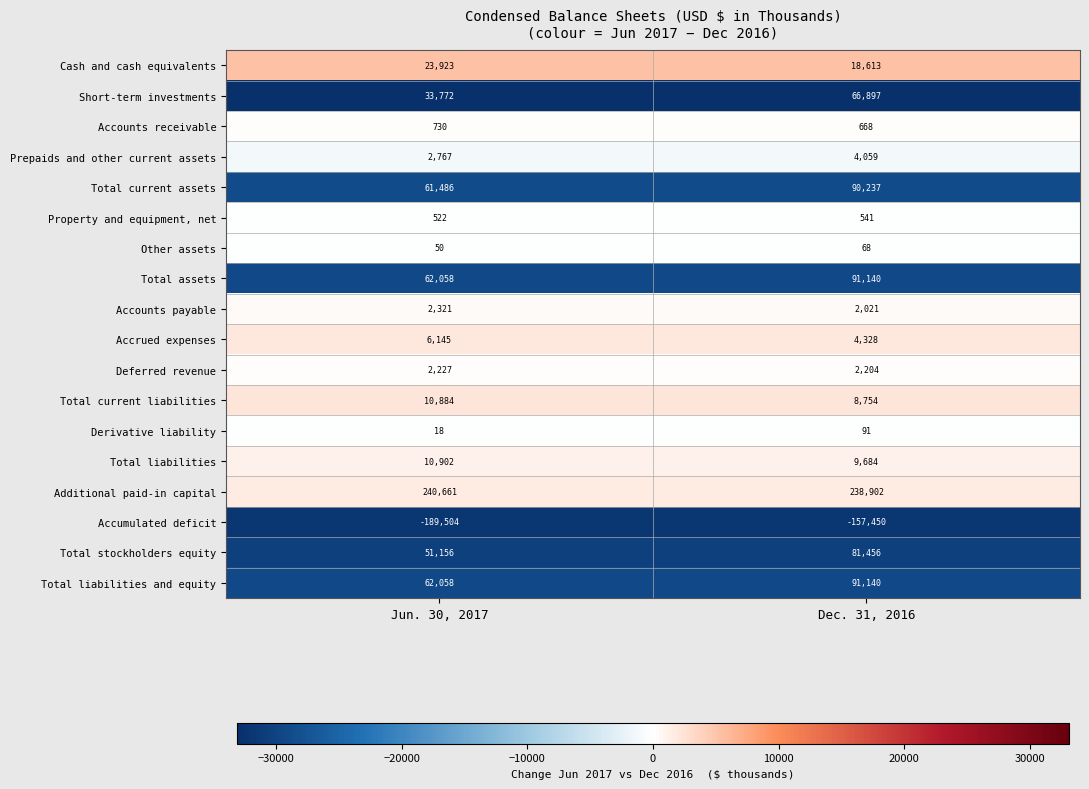

What is the difference between the maximum and minimum values in the Property and equipment, net series?

19